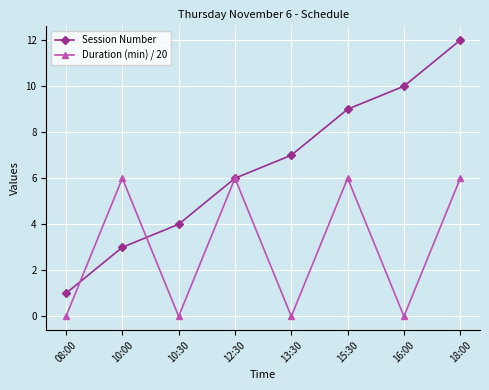

What is the difference between the Duration (min) / 20 values at 13:30 and 15:30?

6